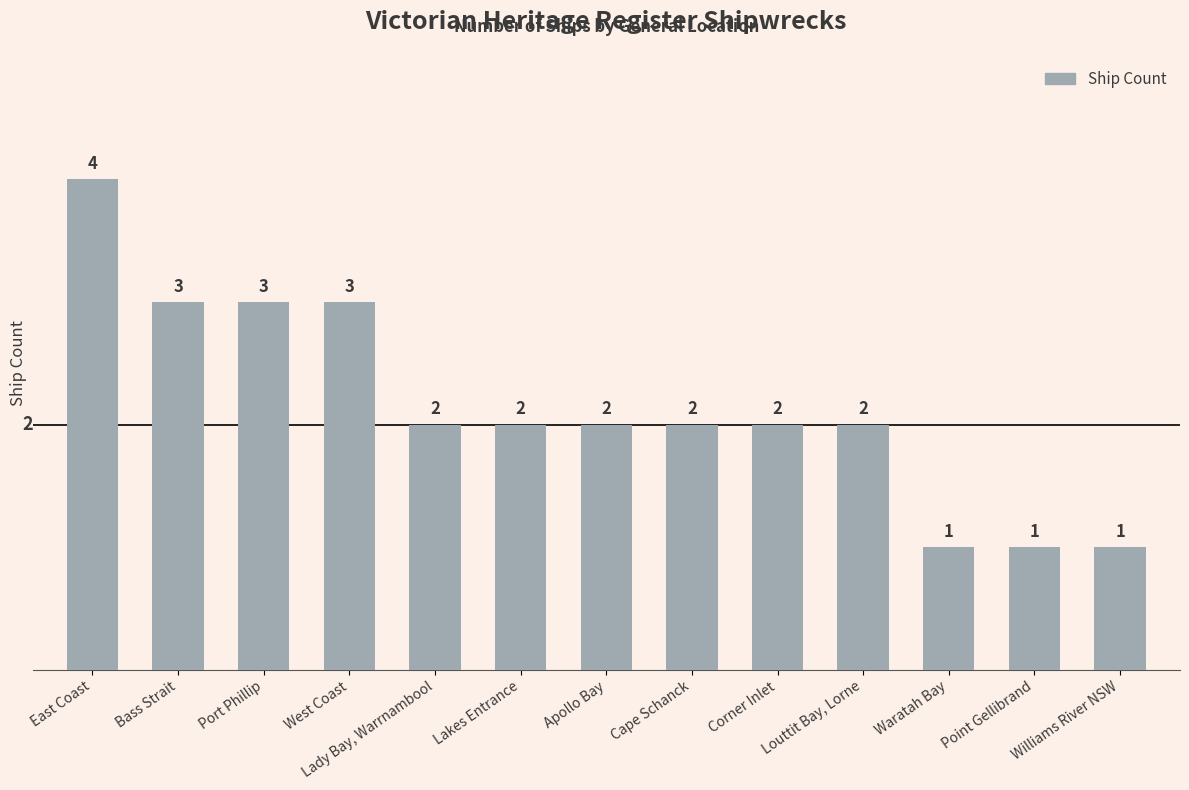

Does the chart contain stacked bars?

No